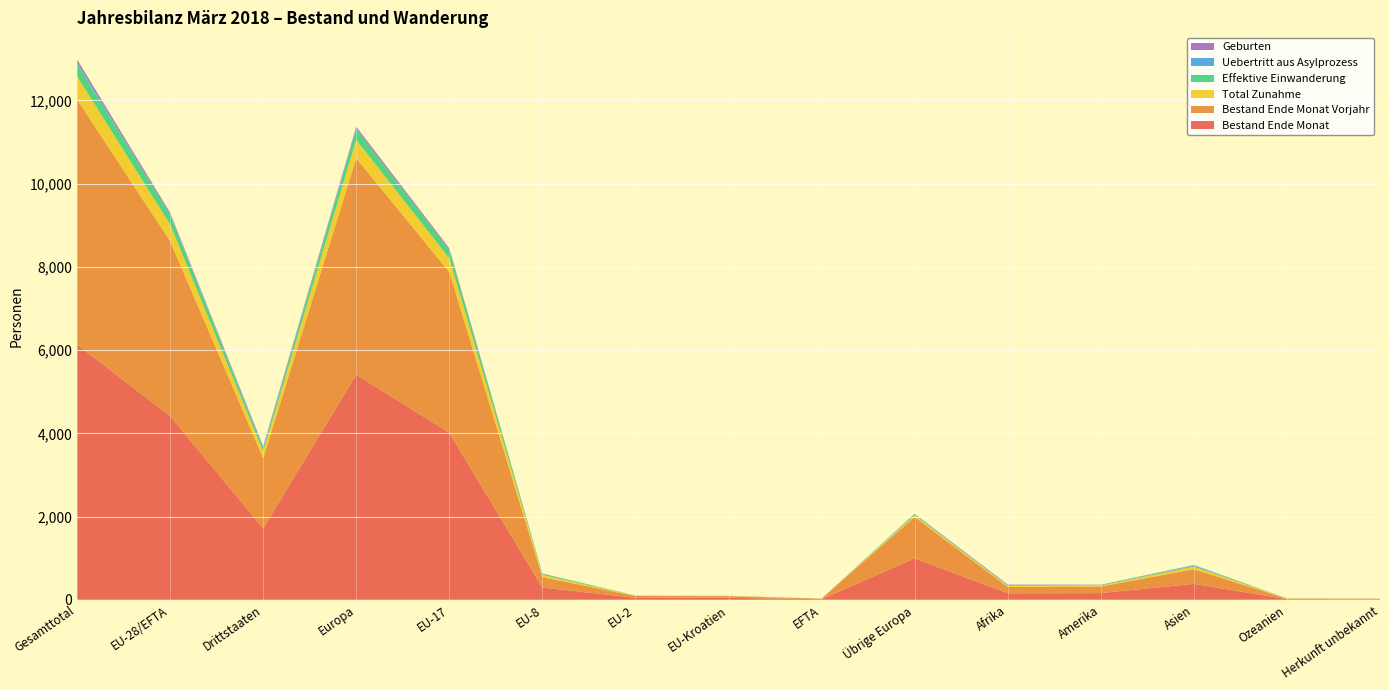

Reading left to right, list all the values displayed in this chart.

Bestand Ende Monat: Gesamttotal=6132	EU-28/EFTA=4414	Drittstaaten=1718	Europa=5410	EU-17=4015	EU-8=293	EU-2=47	EU-Kroatien=46	EFTA=13	Übrige Europa=996	Afrika=155	Amerika=160	Asien=382	Ozeanien=14	Herkunft unbekannt=11
Bestand Ende Monat Vorjahr: Gesamttotal=5891	EU-28/EFTA=4207	Drittstaaten=1684	Europa=5203	EU-17=3860	EU-8=250	EU-2=43	EU-Kroatien=40	EFTA=14	Übrige Europa=996	Afrika=153	Amerika=158	Asien=351	Ozeanien=12	Herkunft unbekannt=14
Total Zunahme: Gesamttotal=558	EU-28/EFTA=398	Drittstaaten=160	Europa=438	EU-17=331	EU-8=54	EU-2=6	EU-Kroatien=7	EFTA=0	Übrige Europa=40	Afrika=29	Amerika=26	Asien=59	Ozeanien=5	Herkunft unbekannt=1
Effektive Einwanderung: Gesamttotal=300	EU-28/EFTA=238	Drittstaaten=62	Europa=260	EU-17=202	EU-8=28	EU-2=5	EU-Kroatien=3	EFTA=0	Übrige Europa=22	Afrika=5	Amerika=15	Asien=20	Ozeanien=0	Herkunft unbekannt=0
Uebertritt aus Asylprozess: Gesamttotal=40	EU-28/EFTA=0	Drittstaaten=40	Europa=5	EU-17=0	EU-8=0	EU-2=0	EU-Kroatien=0	EFTA=0	Übrige Europa=5	Afrika=18	Amerika=0	Asien=16	Ozeanien=0	Herkunft unbekannt=1
Geburten: Gesamttotal=66	EU-28/EFTA=43	Drittstaaten=23	Europa=51	EU-17=38	EU-8=5	EU-2=0	EU-Kroatien=0	EFTA=0	Übrige Europa=8	Afrika=5	Amerika=3	Asien=6	Ozeanien=1	Herkunft unbekannt=0